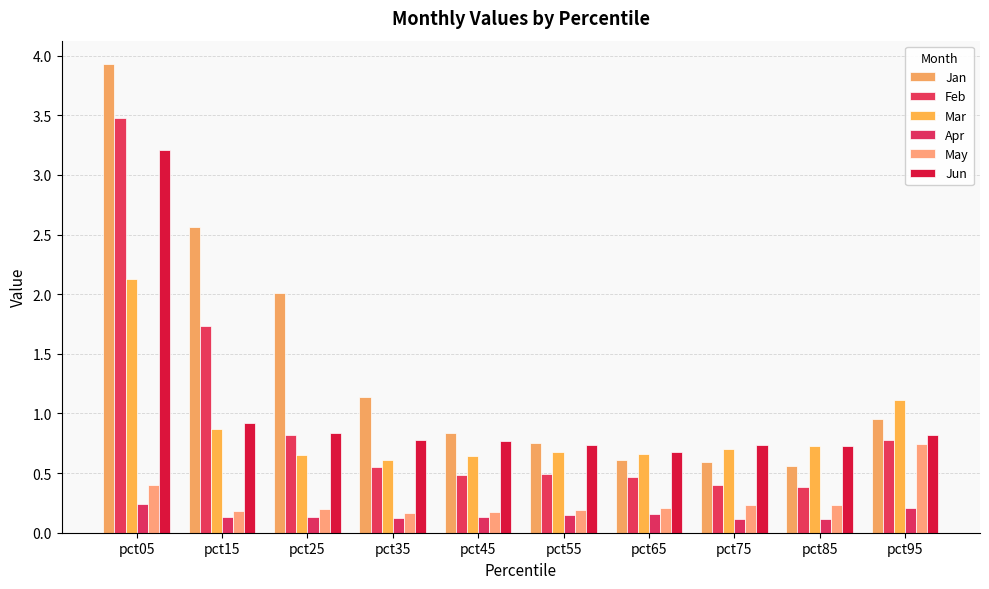

At how many categories does at least one series exceed 3?

1